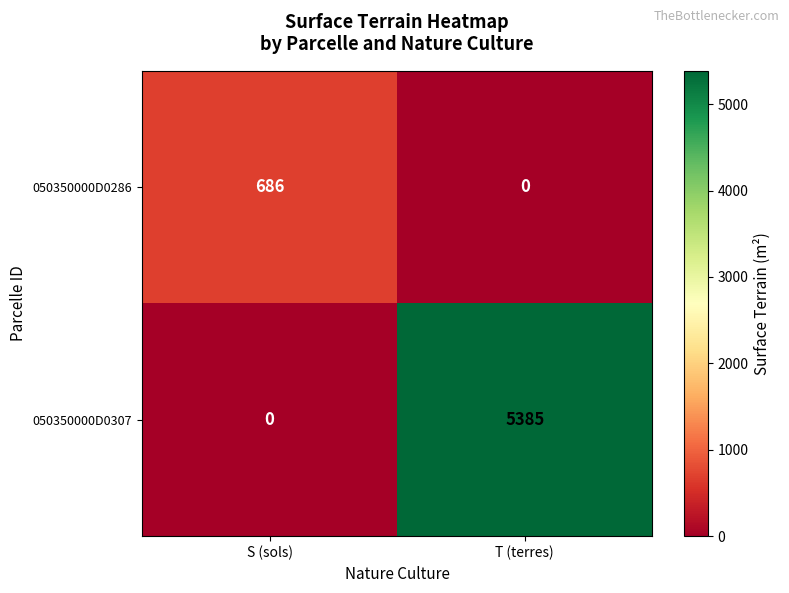

Which series has the largest range (max minus min)?

050350000D0307